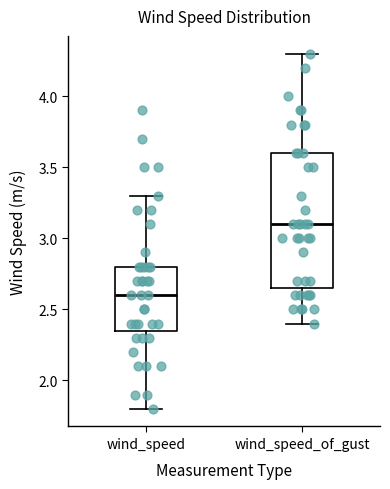

Reading left to right, transcribe this box plot: for each box, give where its median line is, the range the box spans, and where its two whiskers end, as read against the y-axis. The values are not printed on the chart, so give them approximately, as read against the axis.

wind_speed: median 2.60, box 2.35 to 2.80, whiskers 1.80 to 3.30
wind_speed_of_gust: median 3.10, box 2.65 to 3.60, whiskers 2.40 to 4.30